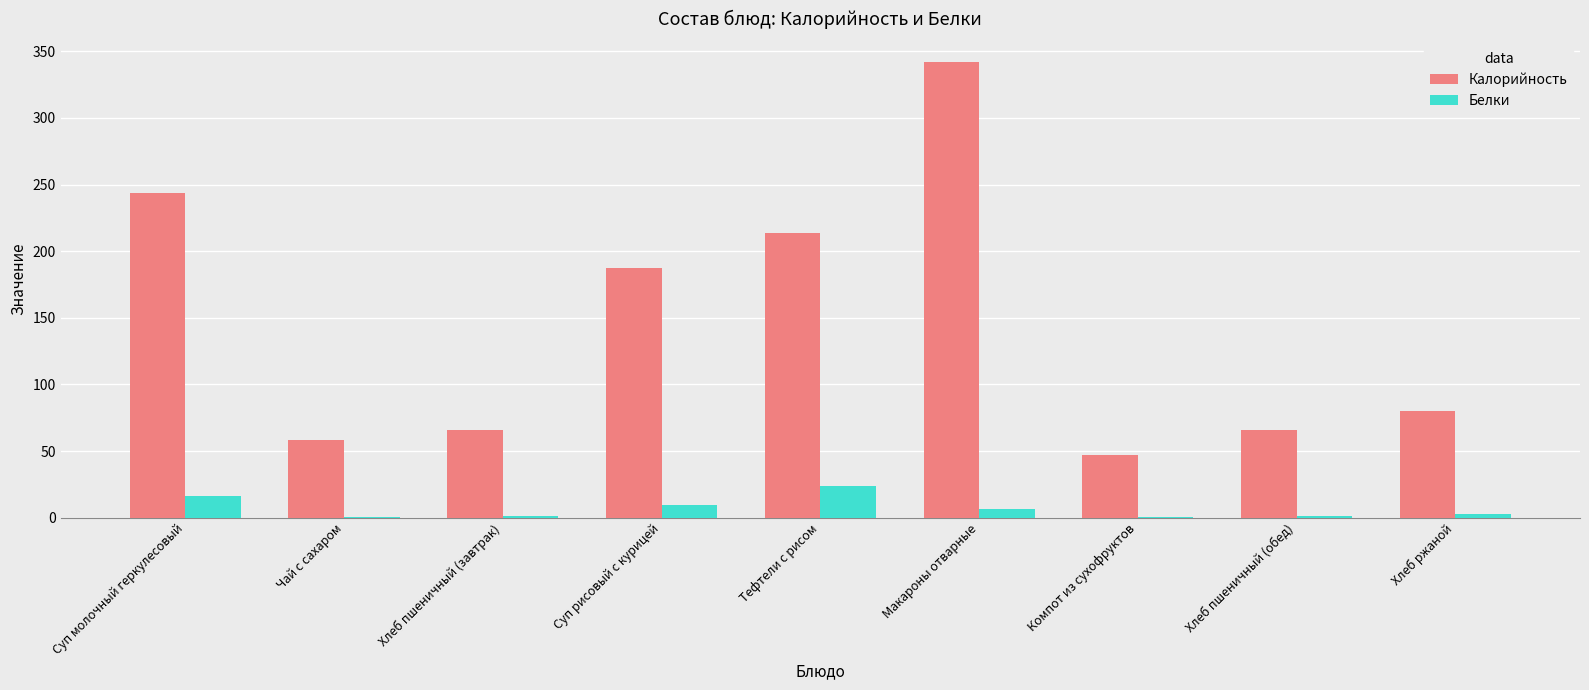

The Калорийность series shows 66.0 at Хлеб пшеничный (завтрак). True or false?

True